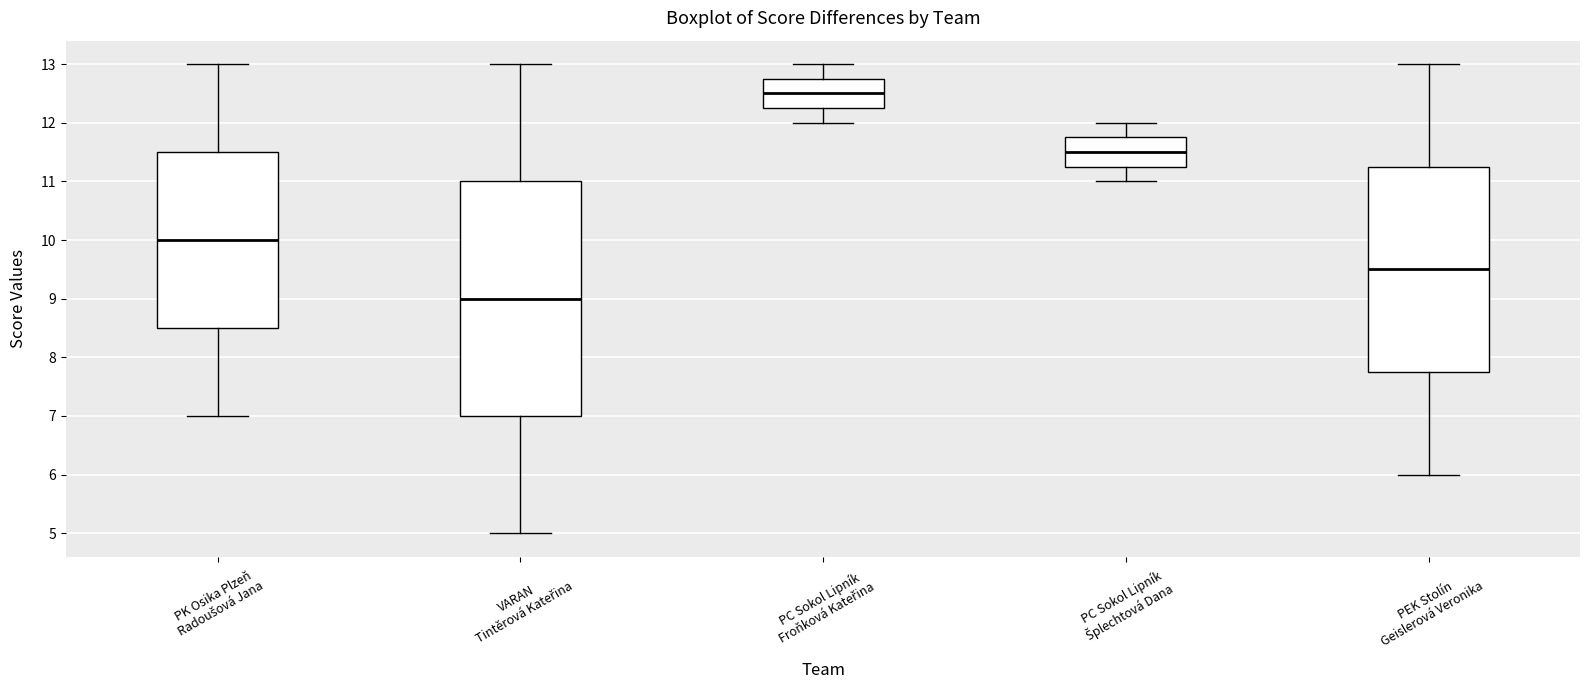

Comparing the boxes themselves (not the whiskers), which one is the tallest?

VARAN Tintěrová Kateřina